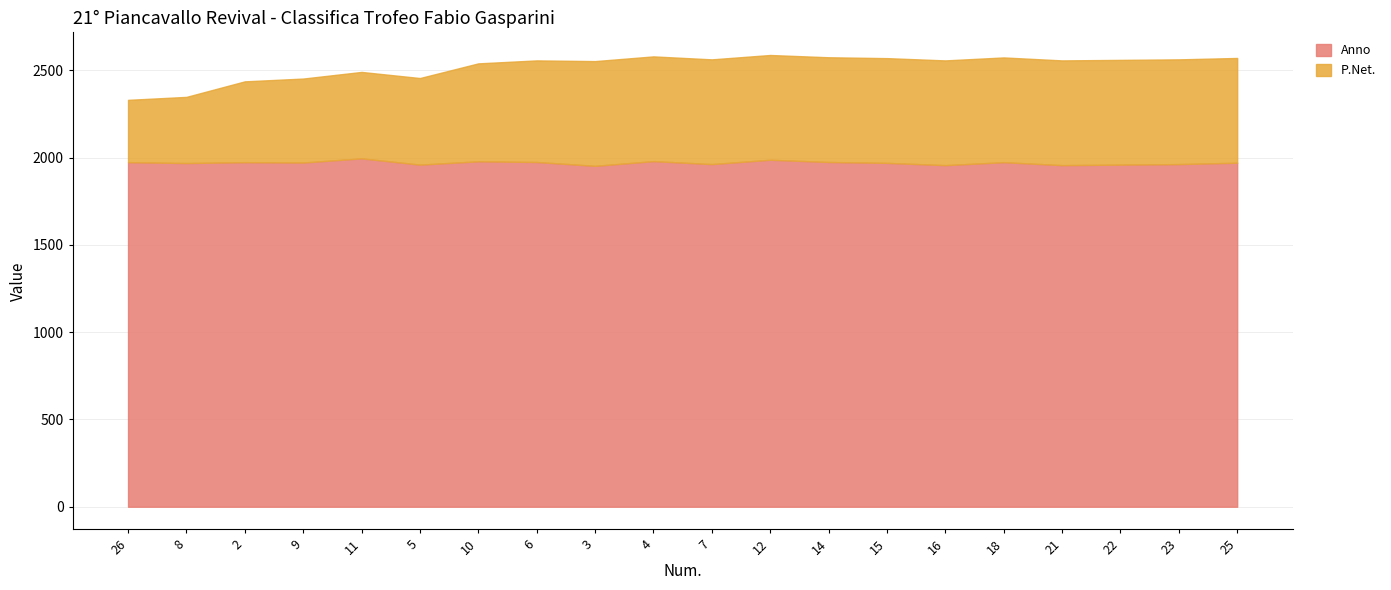

Reading right to left, extract all data points from this chart.

Anno: 25=1971	23=1963	22=1960	21=1957	18=1974	16=1957	15=1970	14=1975	12=1988	7=1963	4=1980	3=1953	6=1975	10=1979	5=1960	11=1996	9=1972	2=1974	8=1969	26=1974
P.Net.: 25=600	23=600	22=600	21=600	18=600	16=600	15=600	14=600	12=600	7=600	4=600	3=600	6=582	10=561	5=496	11=495	9=481	2=463	8=379	26=357